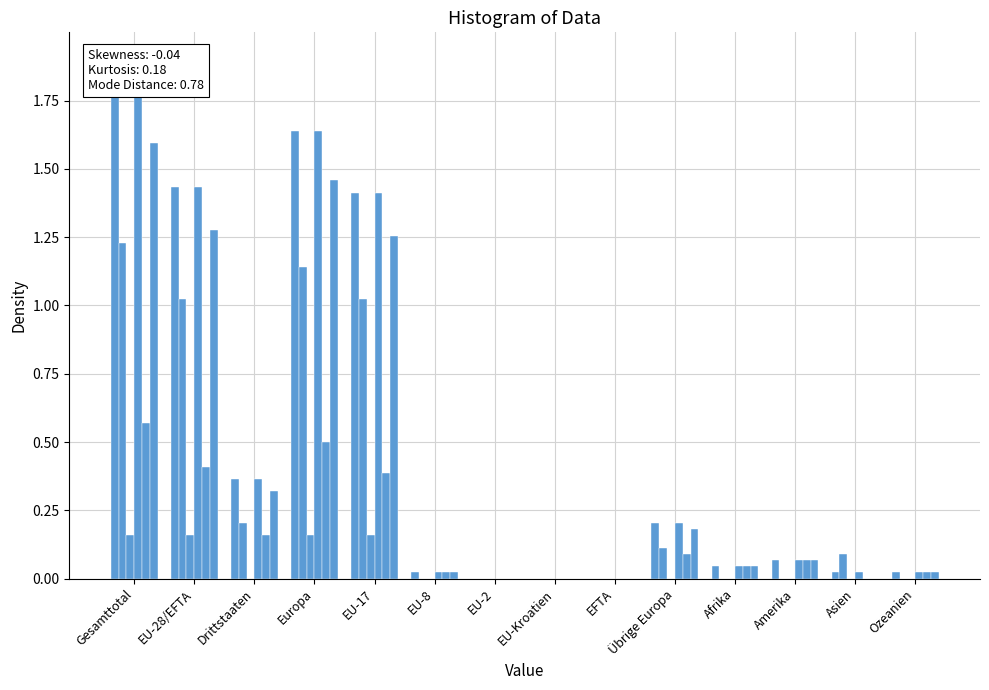

Which has a higher value, Übrige Europa or Ozeanien?

Übrige Europa